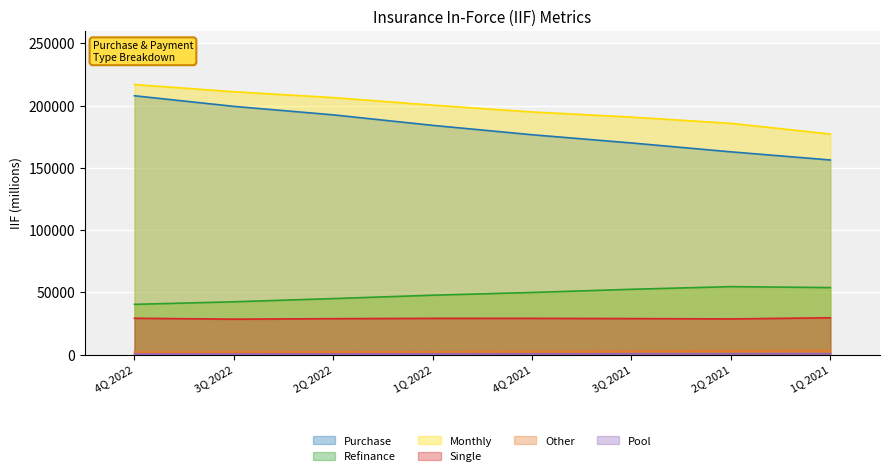

Reading left to right, what are all the values shown in this chart?

Purchase: 207827	199322	192499	184080	176550	169944	162832	156298
Refinance: 40435	42491	45064	47773	49964	52520	54645	53889
Monthly: 216831	211062	206361	200304	194826	190702	185694	177126
Single: 29275	28550	28945	29198	29205	29013	28743	29653
Other: 2156	2201	2257	2351	2483	2749	3040	3408
Pool: 505	531	564	600	641	771	798	841